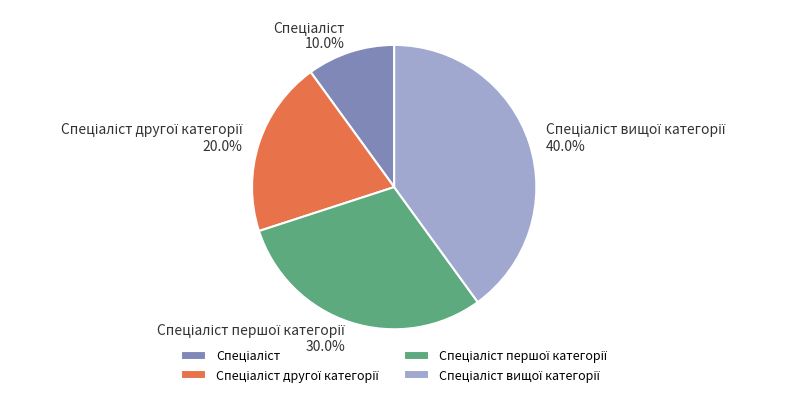

Is there a majority slice in this chart?

No